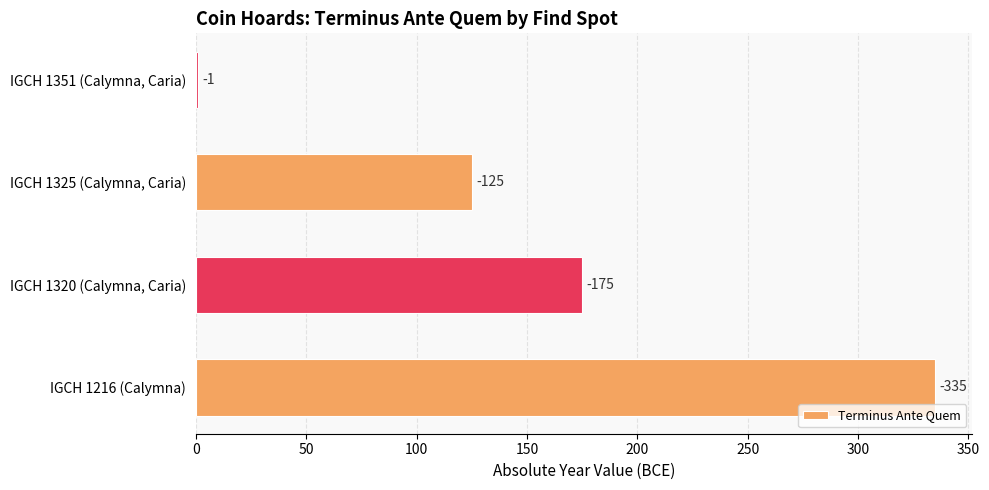

Are the bars grouped side by side (vs. stacked)?

No